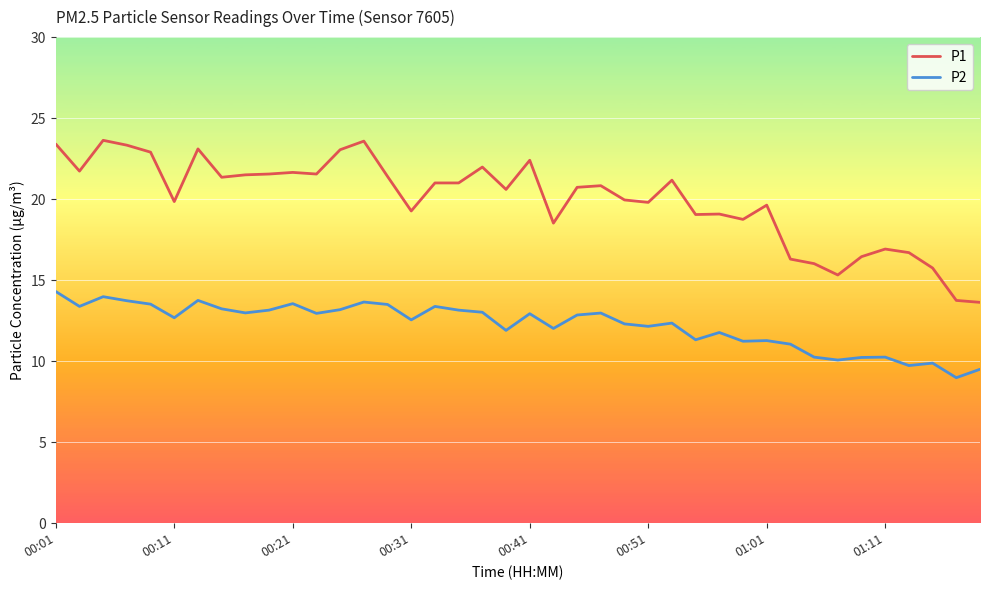

Rank the series by their maximum value, from lowest to highest.

P2, P1